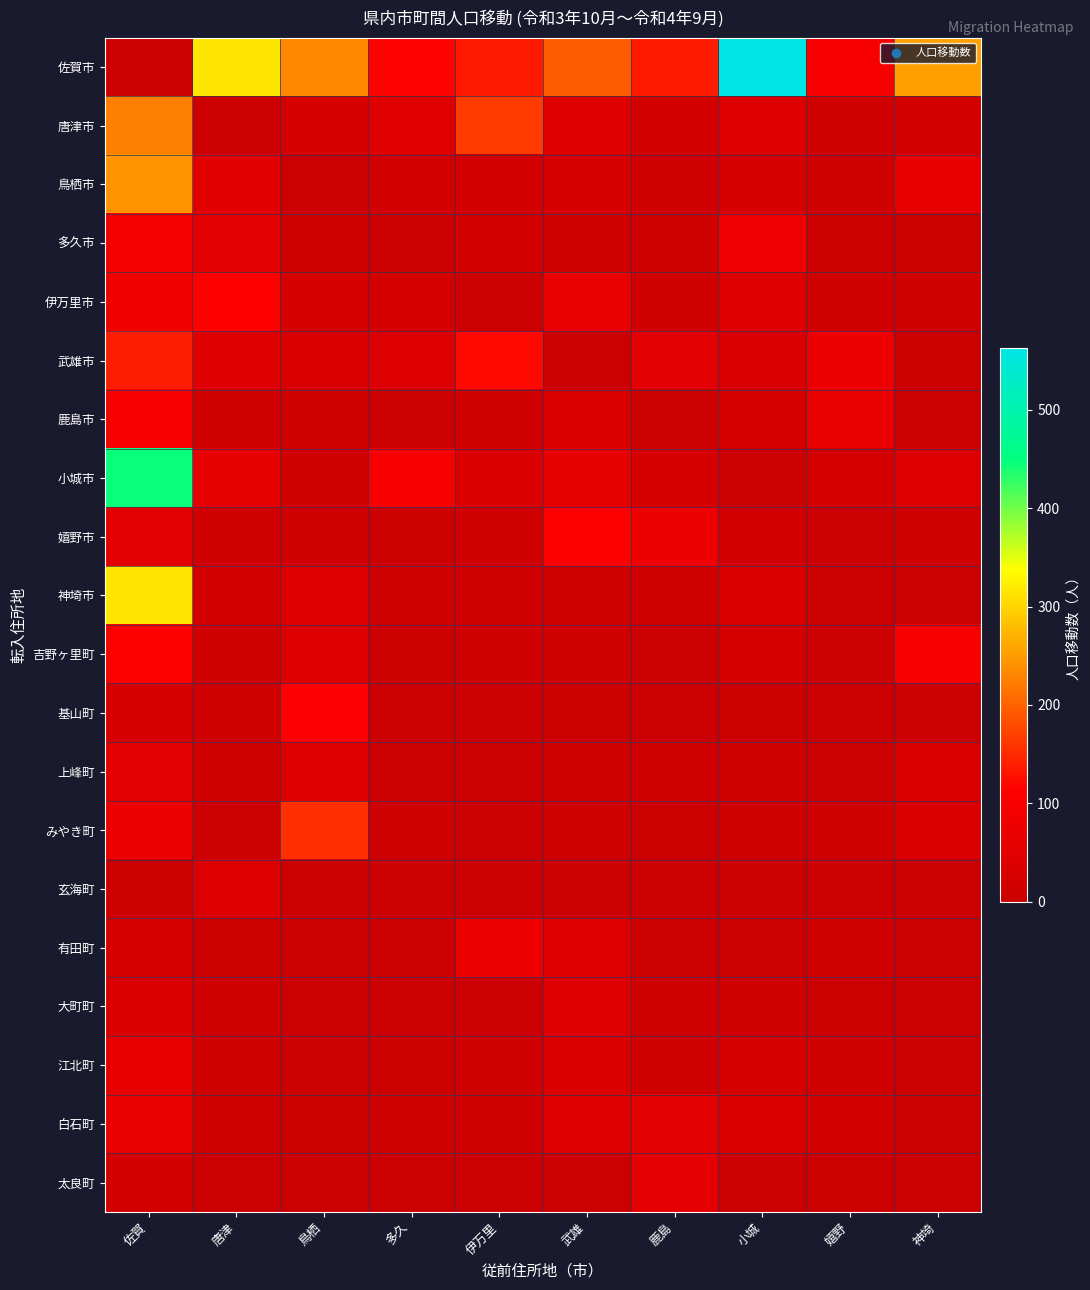

Rank the series at 佐賀 from highest to lowest value.

小城市, 神埼市, 鳥栖市, 唐津市, 武雄市, 吉野ヶ里町, 鹿島市, 多久市, 伊万里市, みやき町, 白石町, 江北町, 上峰町, 嬉野市, 大町町, 基山町, 有田町, 太良町, 玄海町, 佐賀市